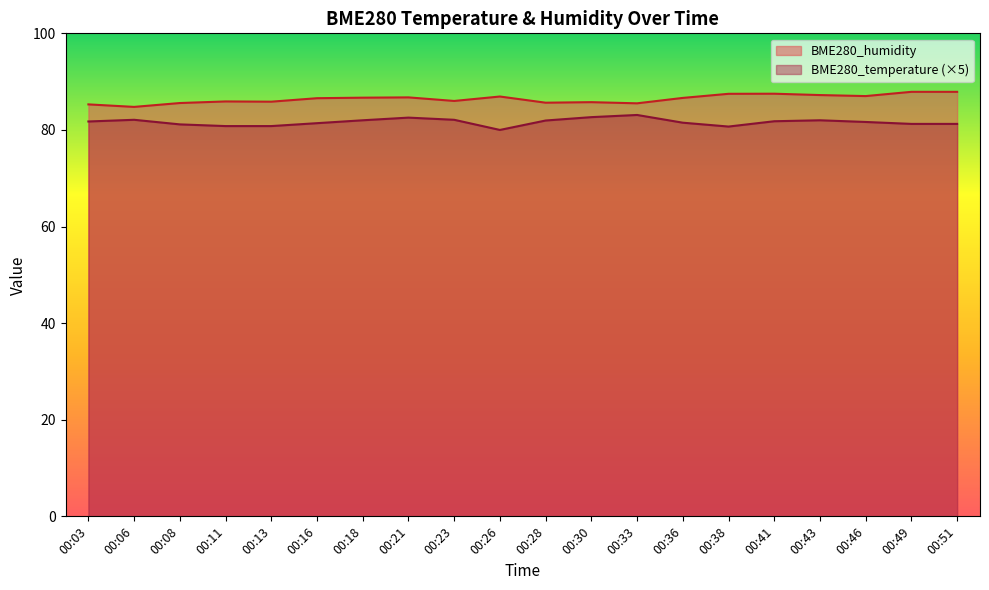

Rank the series by their maximum value, from lowest to highest.

BME280_temperature (×5), BME280_humidity